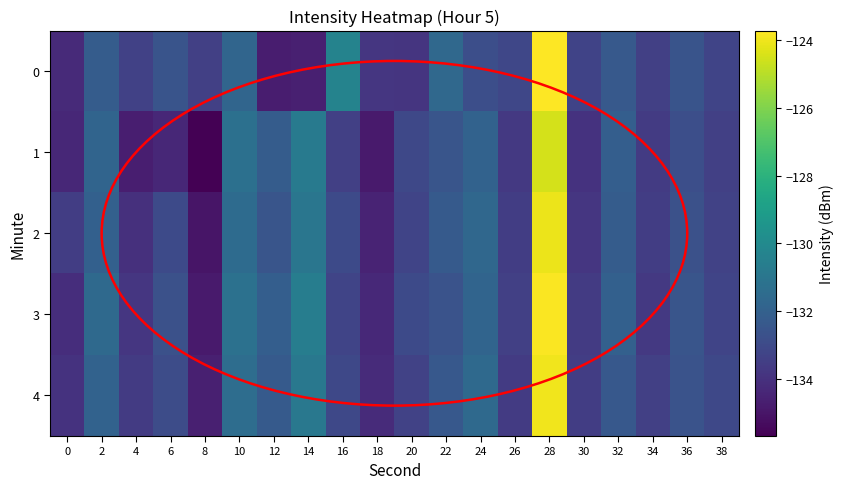

What is the total value across all series at 28?

-620.1